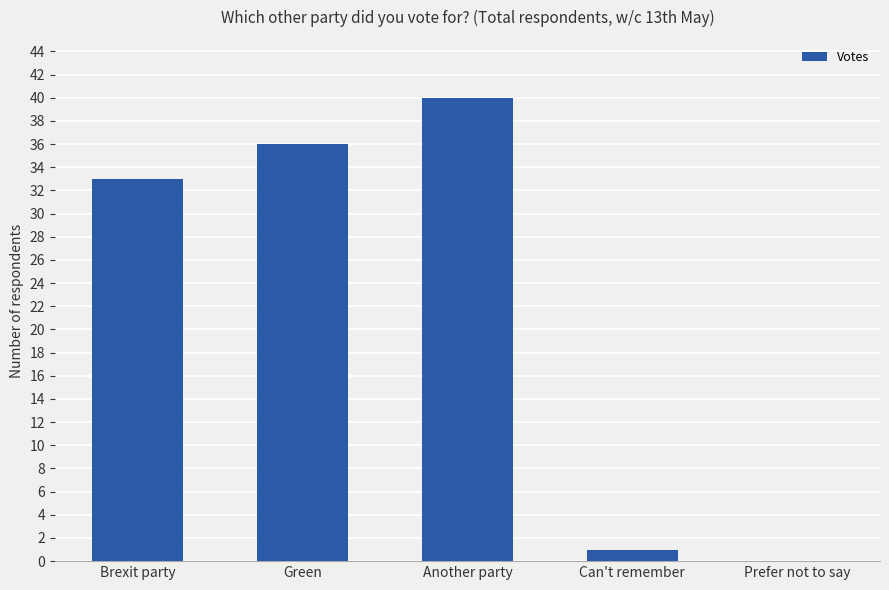

Is it true that the value at Prefer not to say is 0?

True